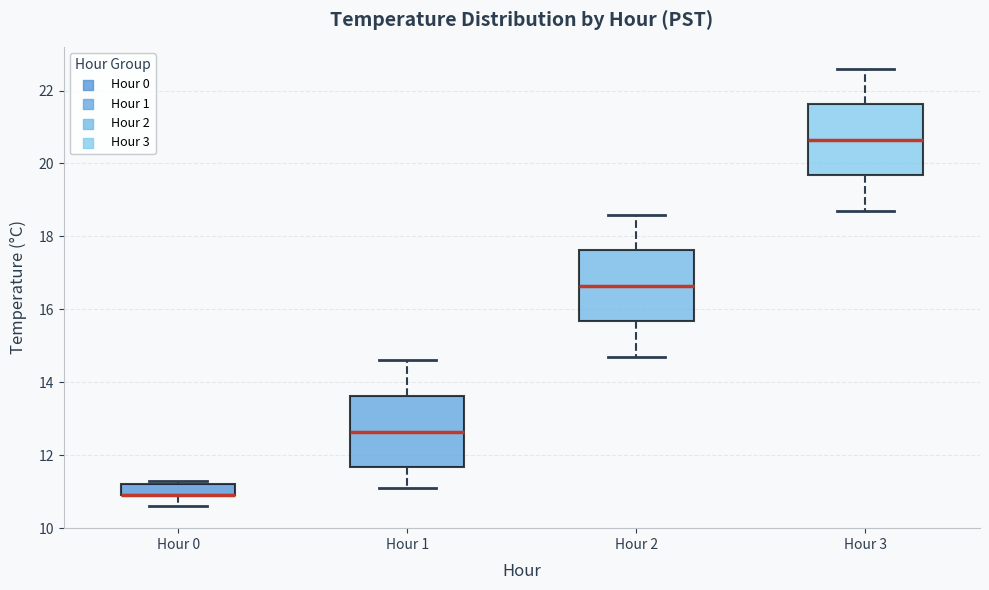

Where does the upper whisker of the box for Hour 2 end on the y-axis? The values are not printed on the chart, so give them approximately, as read against the axis.

18.6